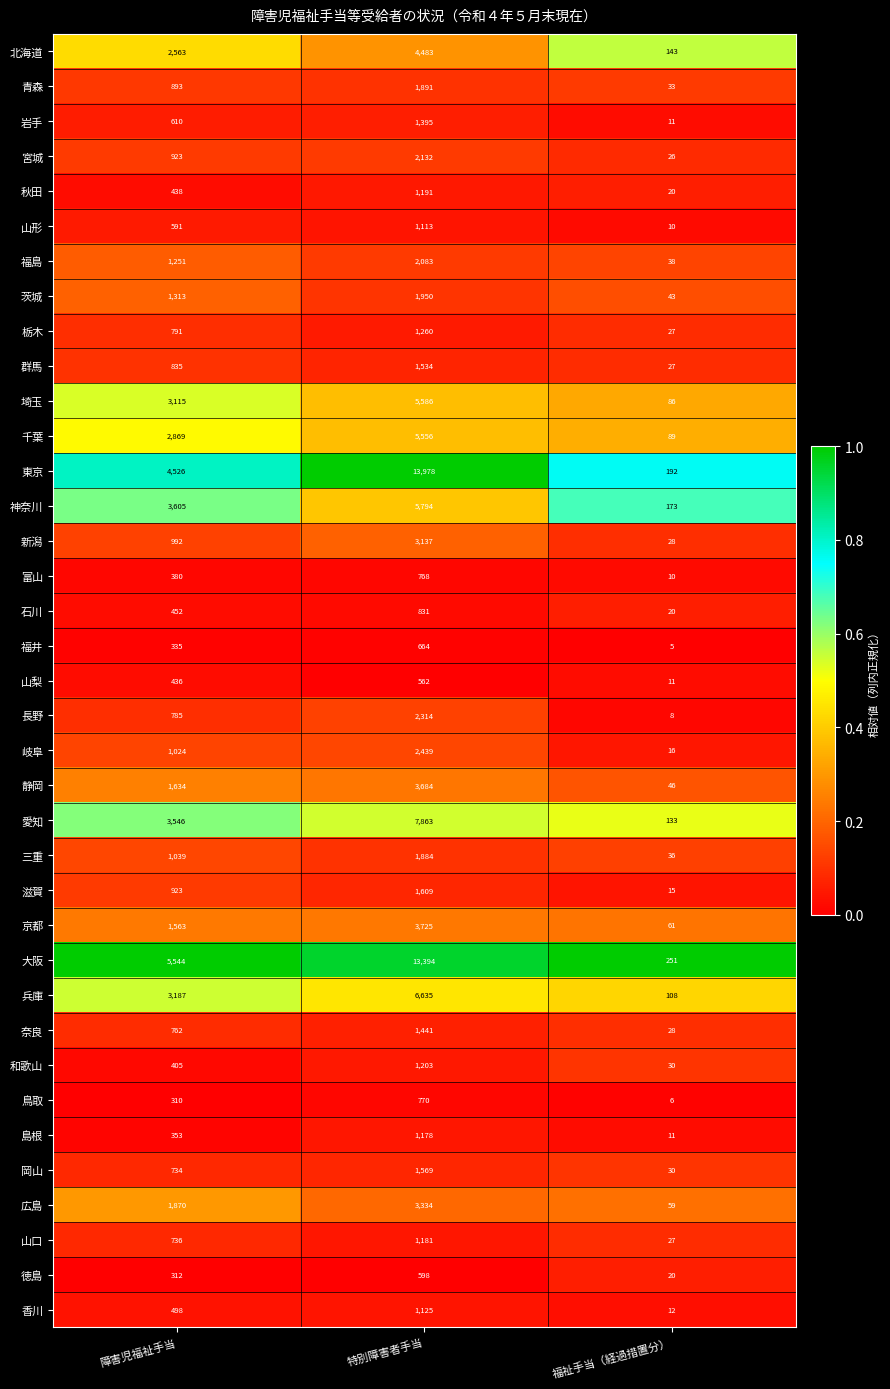

Where is 和歌山 nearest to the value 616?

障害児福祉手当